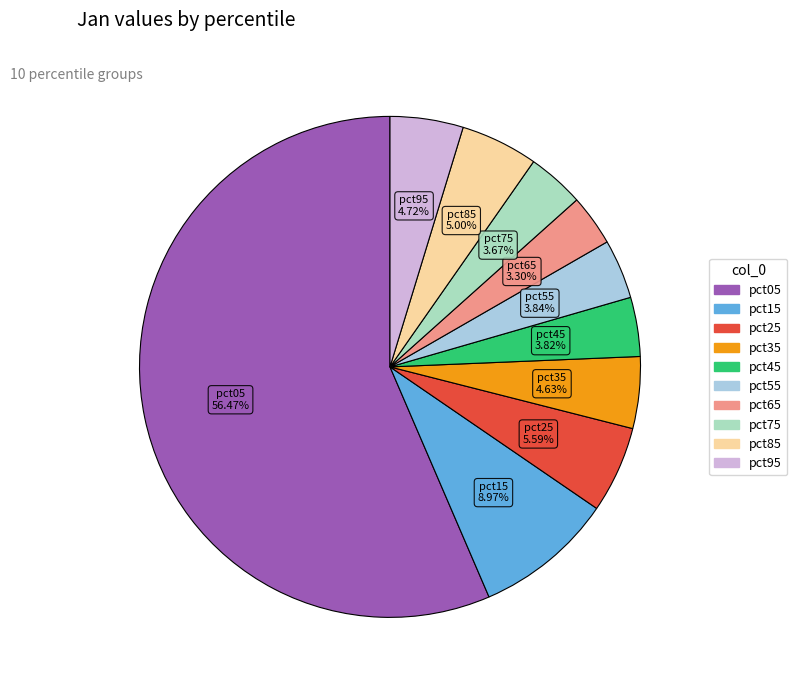

How many segments does this pie chart have?

10